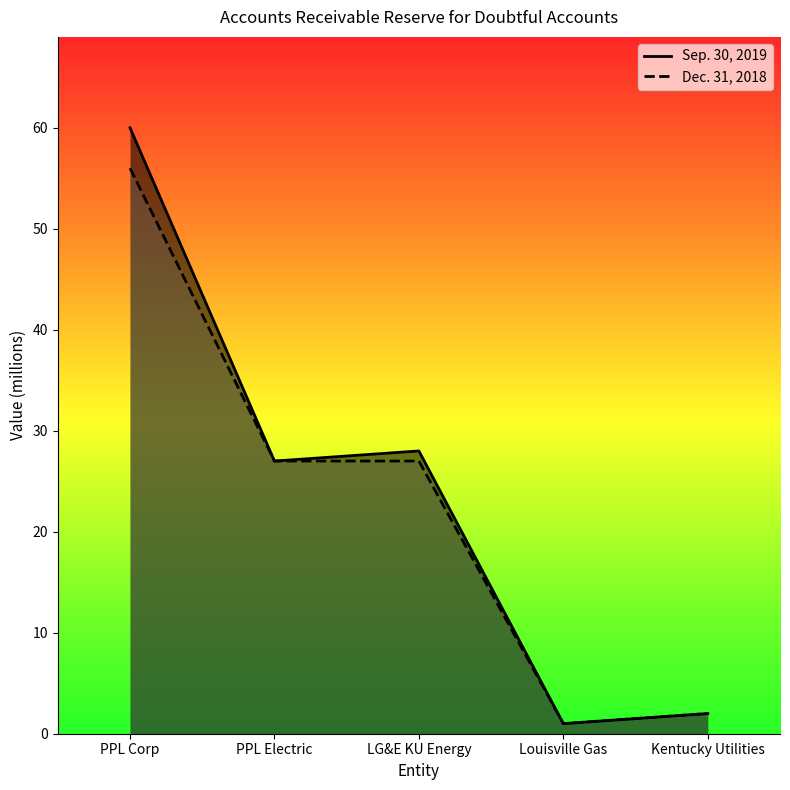

True or false: Dec. 31, 2018 and Sep. 30, 2019 cross at least once.

False